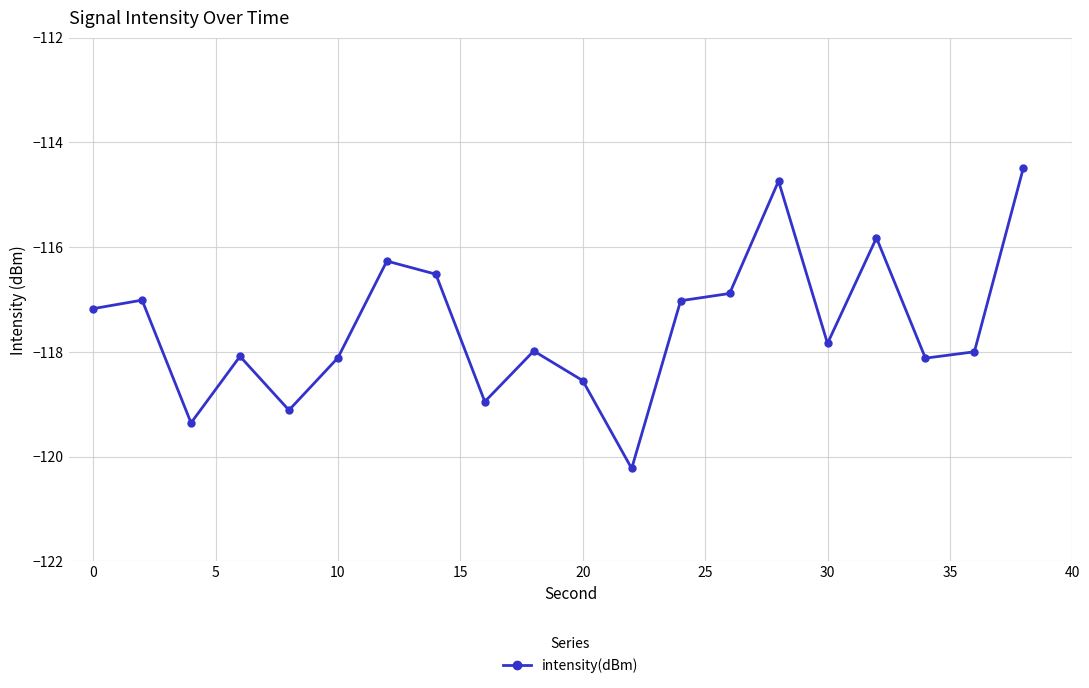

What is the value of the 15th point from the left?

-114.7